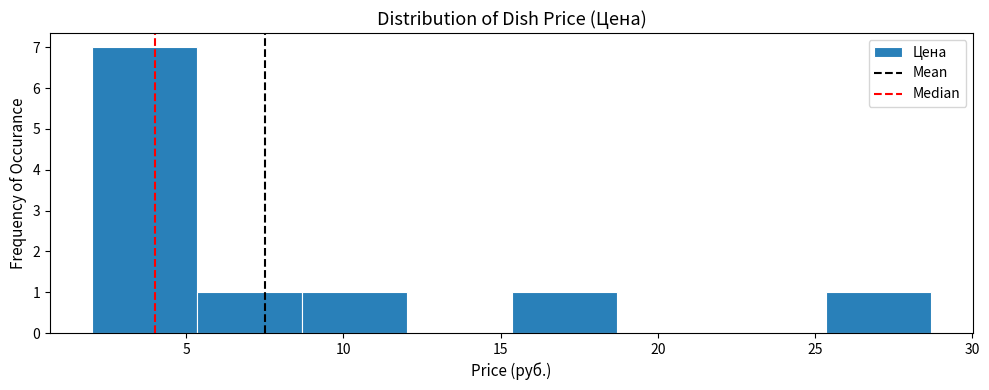

Reading left to right, list every bar in this chart as the range it spans on the x-axis followed by its height. Neither the bar edges nor the heights are printed on the chart, so give them approximately, as read against the axes.

2.0 to 5.5: 7
5.5 to 8.5: 1
8.5 to 12.0: 1
12.0 to 15.5: 0
15.5 to 18.5: 1
18.5 to 22.0: 0
22.0 to 25.5: 0
25.5 to 28.5: 1